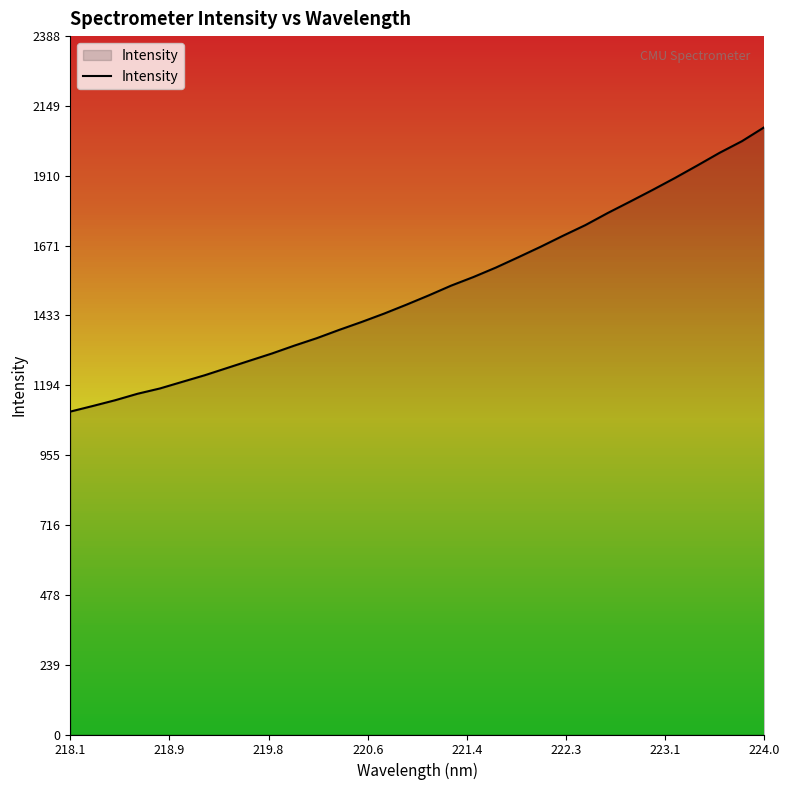

What is the difference between the maximum and minimum values?

972.3